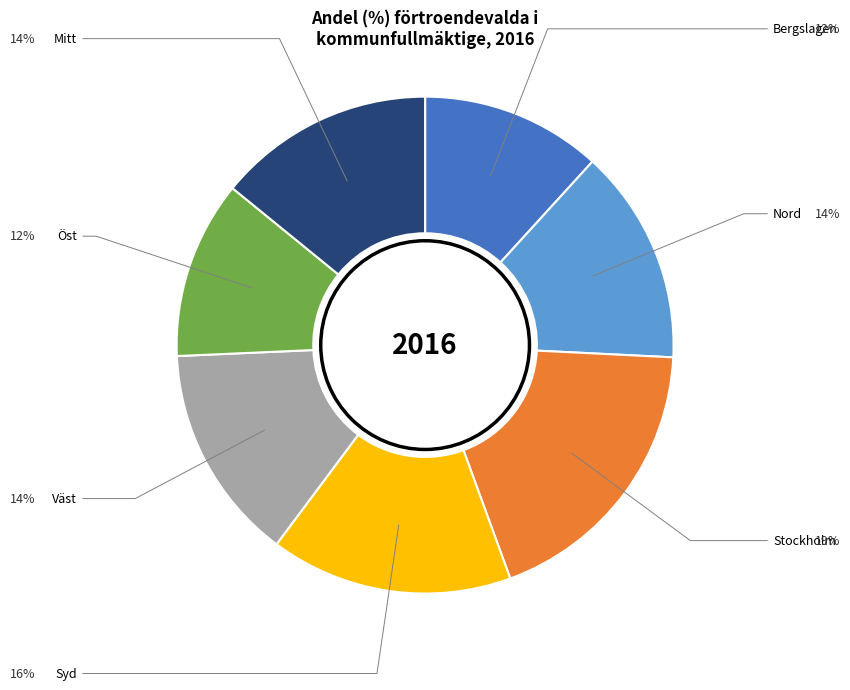

To the nearest percent, what is the average slice percentage?

14%